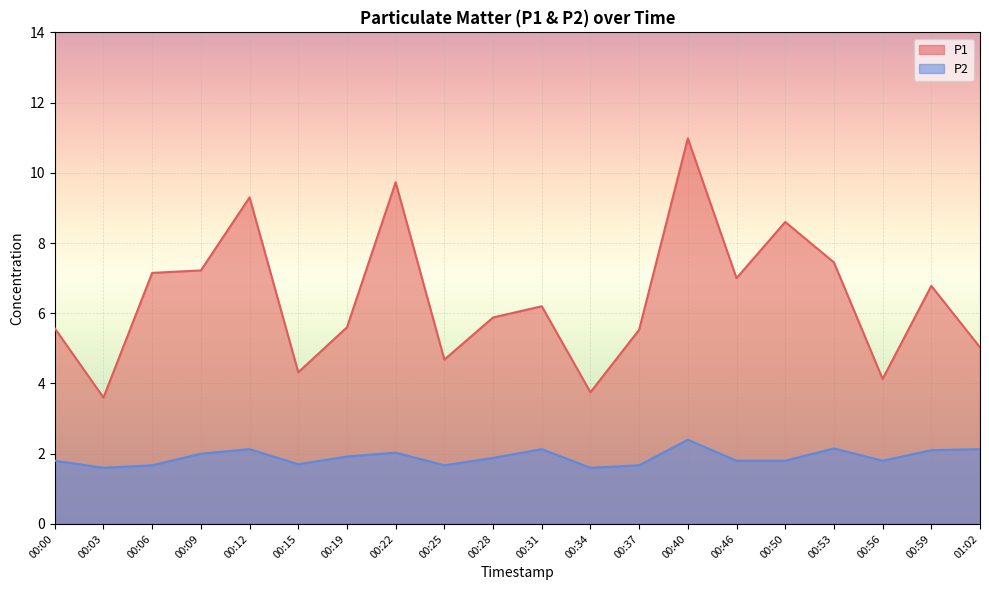

How many values in the P1 series are below 6?

10